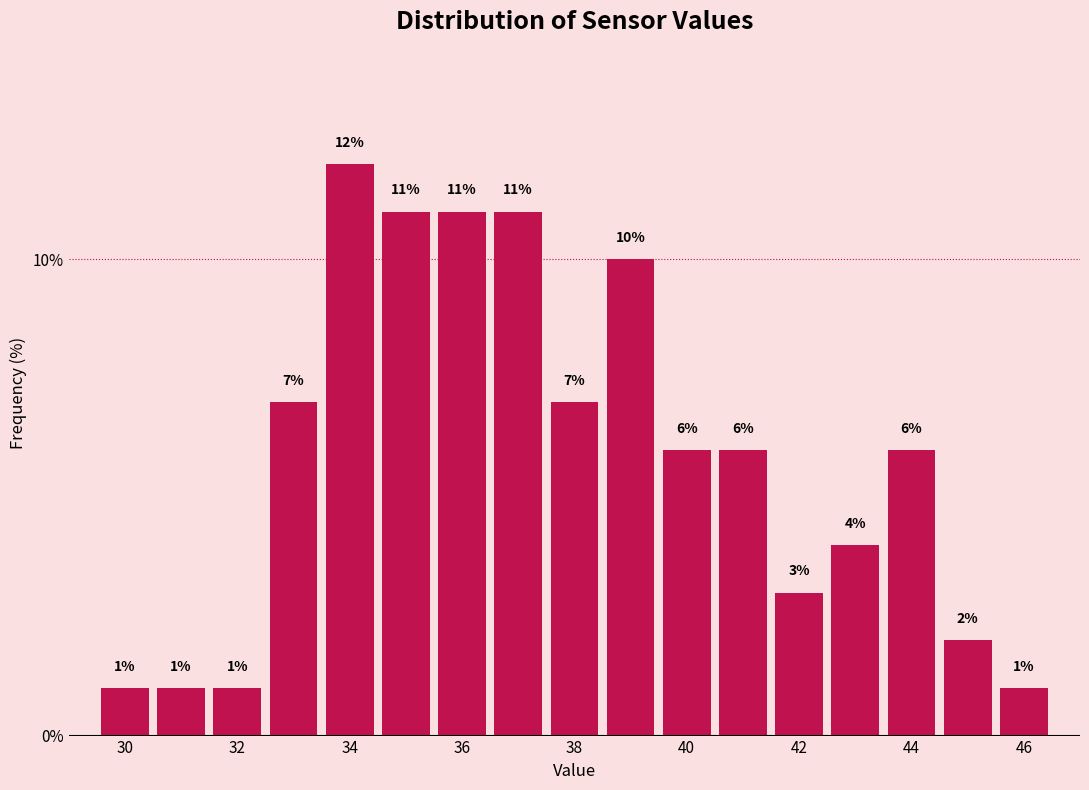

Reading left to right, transcribe this chart: for each bar, give the range it covers on the x-axis and its height. The bar edges are not printed on the chart, so give them approximately, as read against the axis.

29.5 to 30.5: 1
30.5 to 31.5: 1
31.5 to 32.5: 1
32.5 to 33.5: 7
33.5 to 34.5: 12
34.5 to 35.5: 11
35.5 to 36.5: 11
36.5 to 37.5: 11
37.5 to 38.5: 7
38.5 to 39.5: 10
39.5 to 40.5: 6
40.5 to 41.5: 6
41.5 to 42.5: 3
42.5 to 43.5: 4
43.5 to 44.5: 6
44.5 to 45.5: 2
45.5 to 46.5: 1